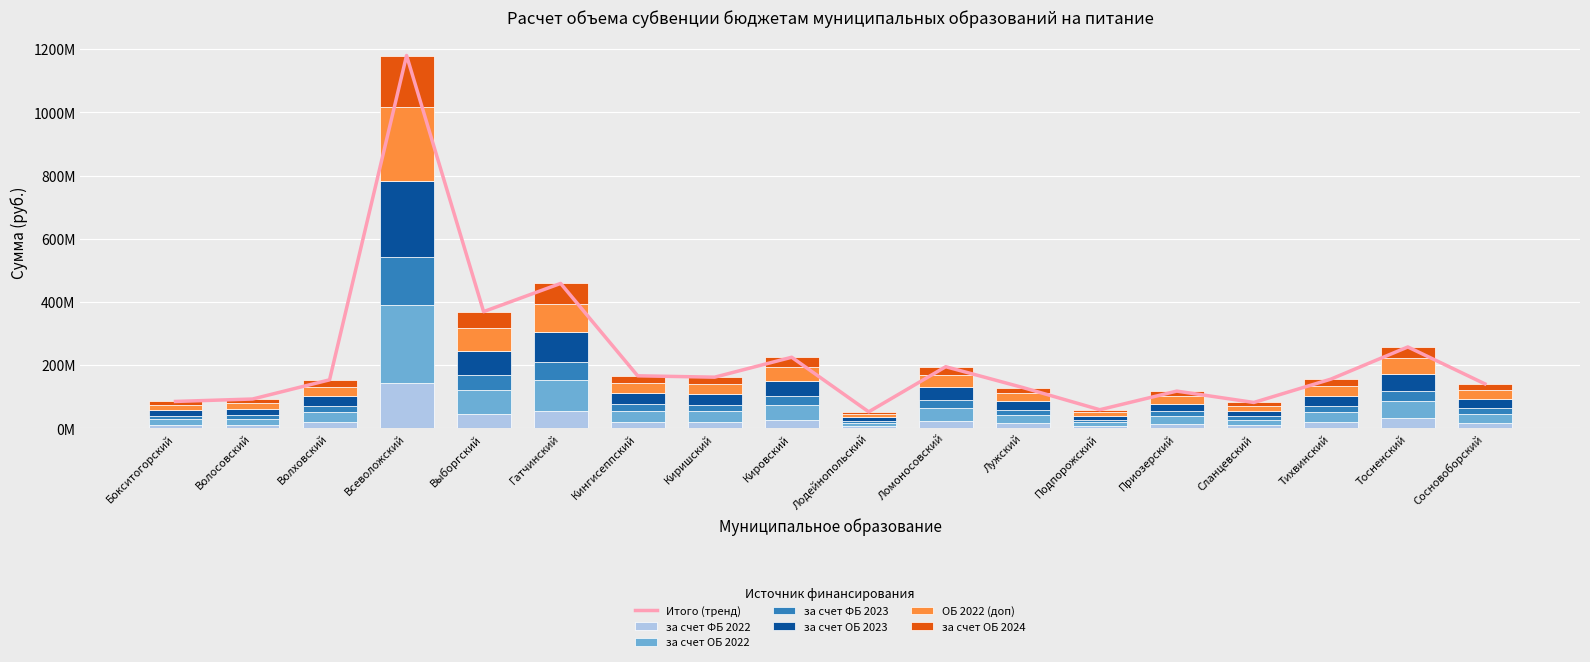

What is the label of the 5th bar from the left?

Выборгский